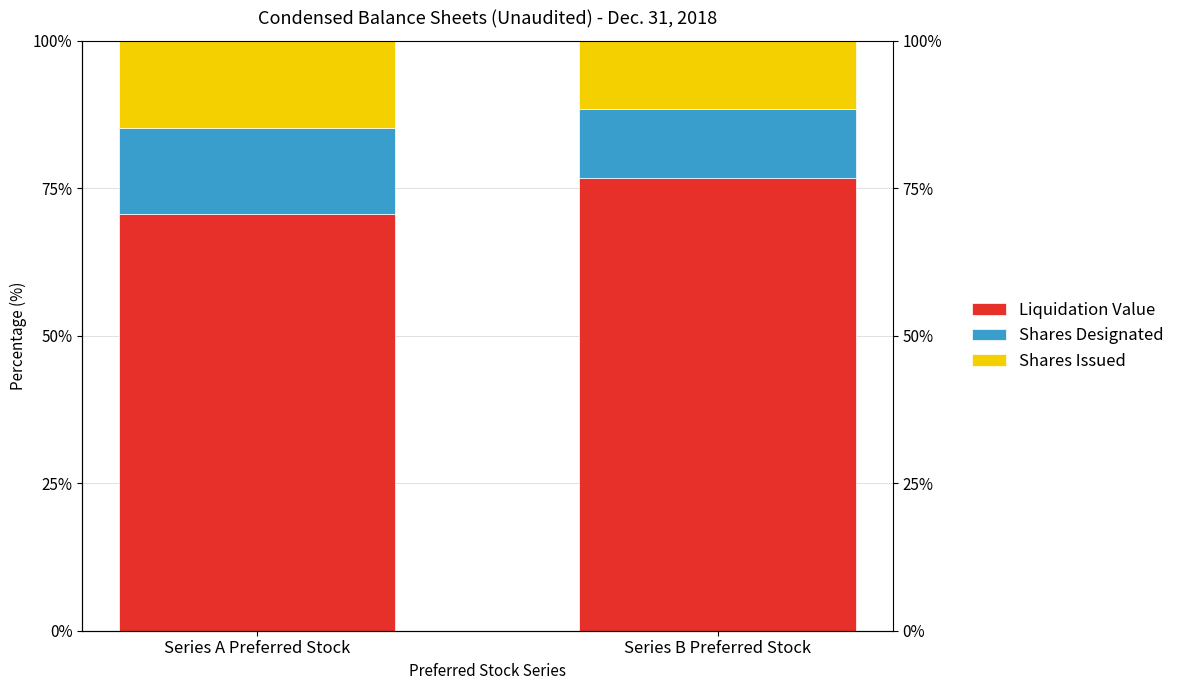

Rank the series by their maximum value, from lowest to highest.

Shares Designated, Shares Issued, Liquidation Value